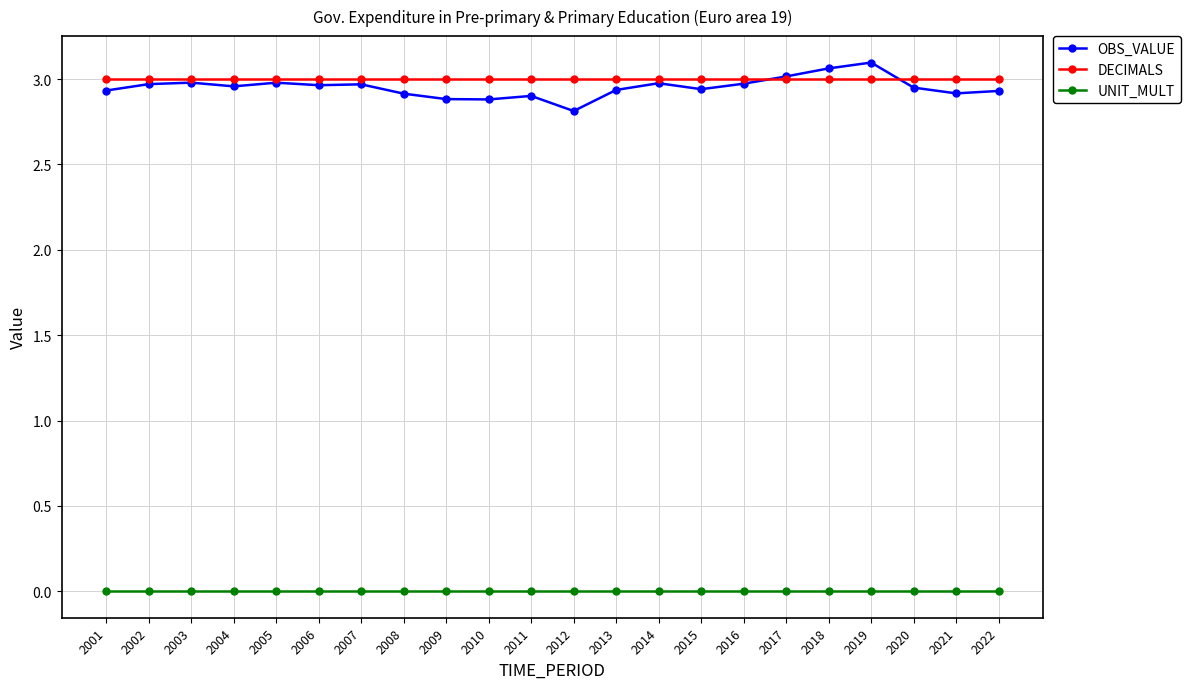

Rank the series by their maximum value, from highest to lowest.

OBS_VALUE, DECIMALS, UNIT_MULT